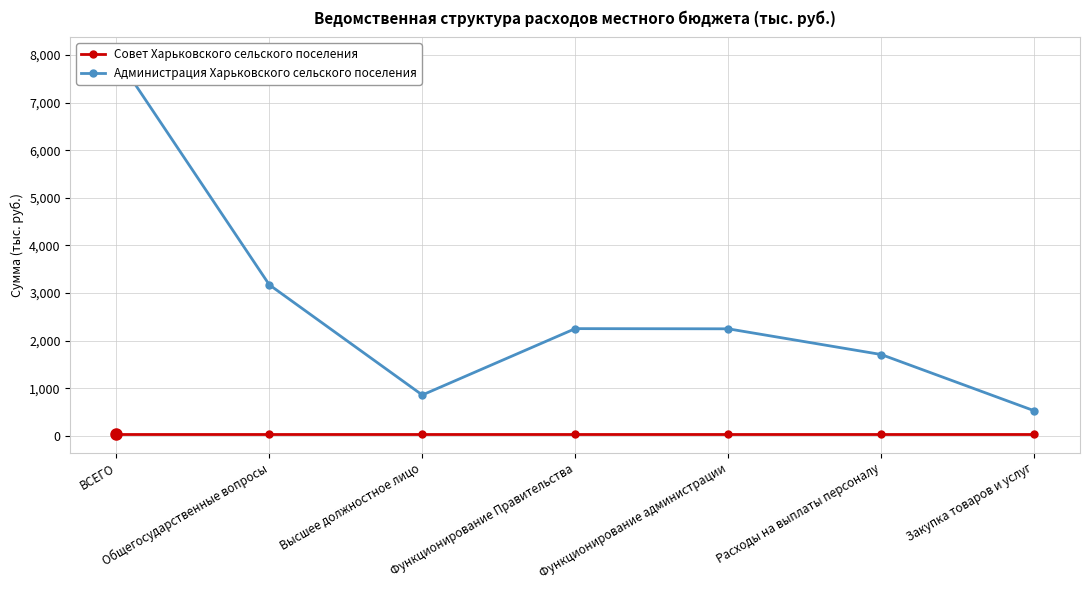

At which label does Администрация Харьковского сельского поселения reach its peak?

ВСЕГО